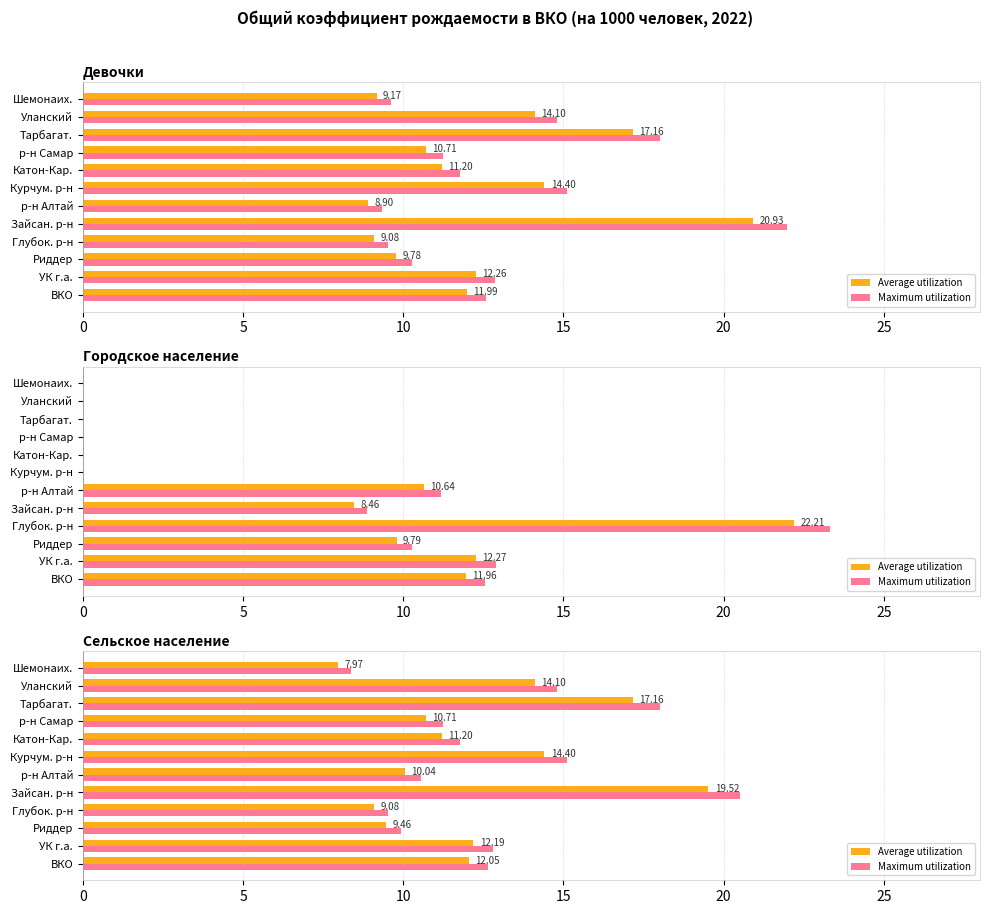

What are all the series names shown in the legend?

Average utilization, Maximum utilization